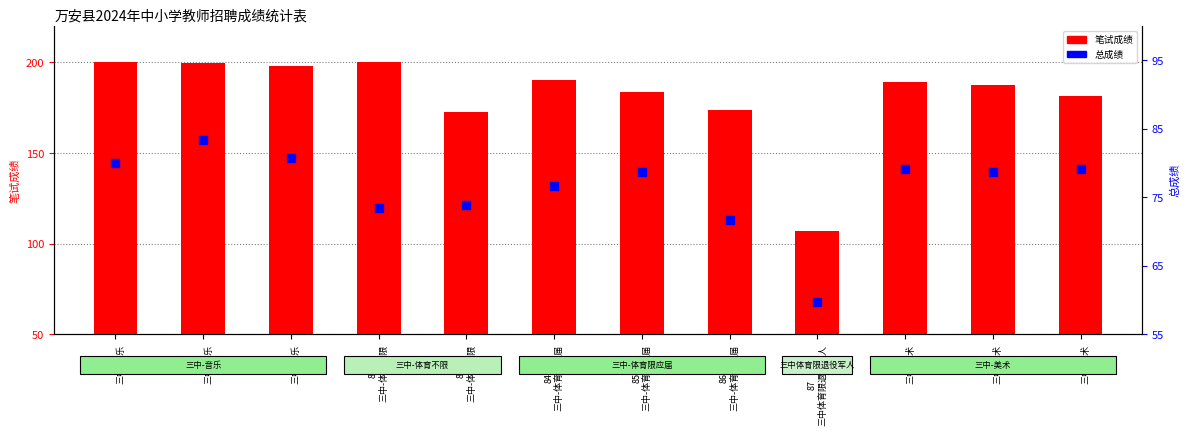

Is the value of 总成绩 at 87
三中体育限退役军人 greater than the value of 笔试成绩 at 84
三中-体育限应届?

No